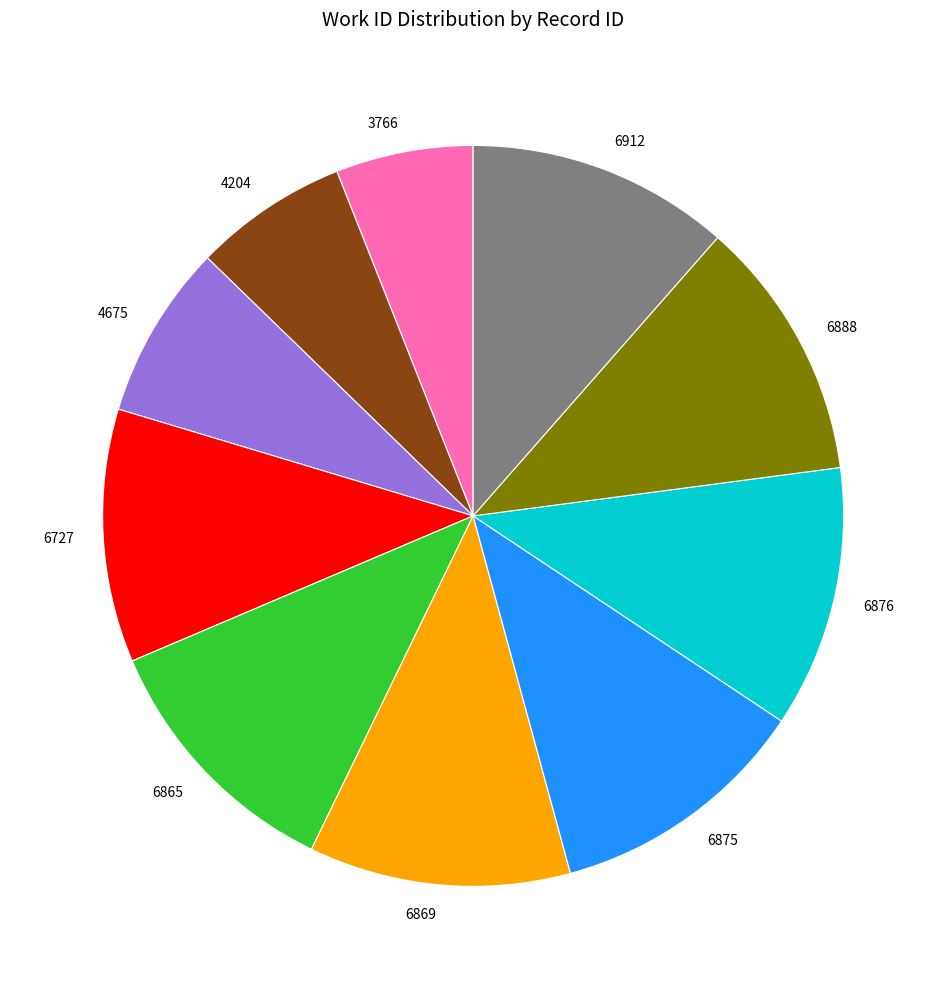

Count the number of slices in the pie.

10